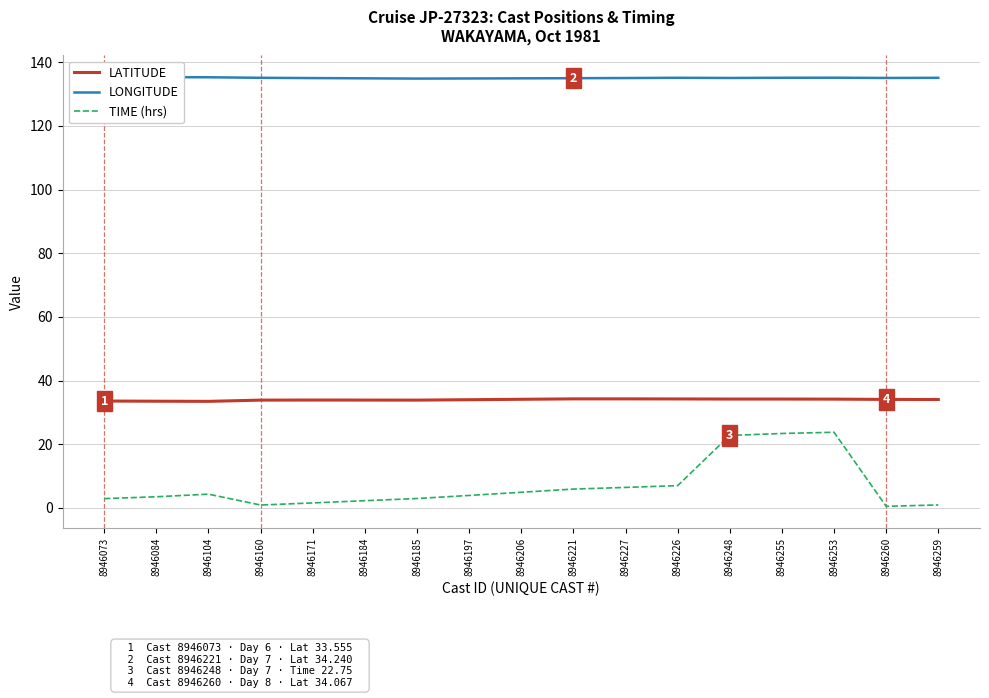

True or false: LONGITUDE has a value of 200.9 at 8946248.

False